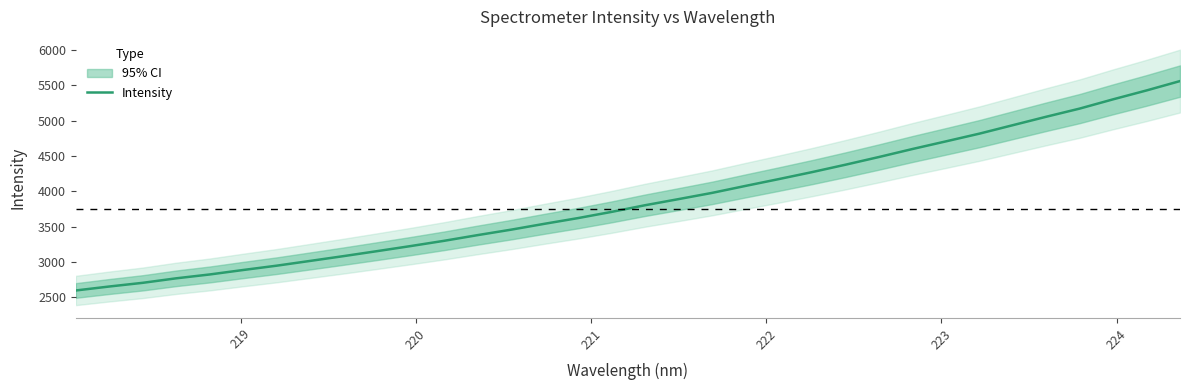

How many lines are shown in the chart?

1